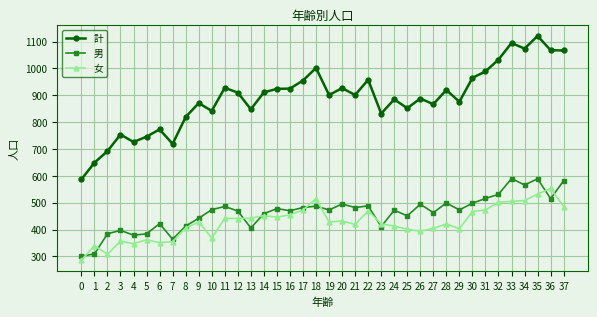

What is the maximum value shown in the chart?

1121